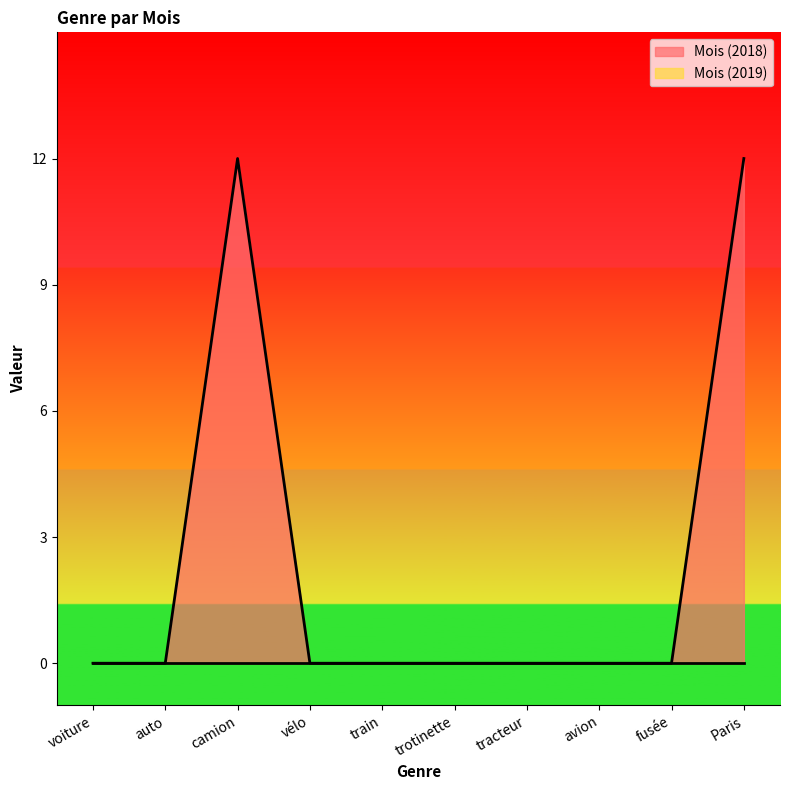

List the labels in order of value, largest first.

camion, Paris, voiture, auto, vélo, train, trotinette, tracteur, avion, fusée